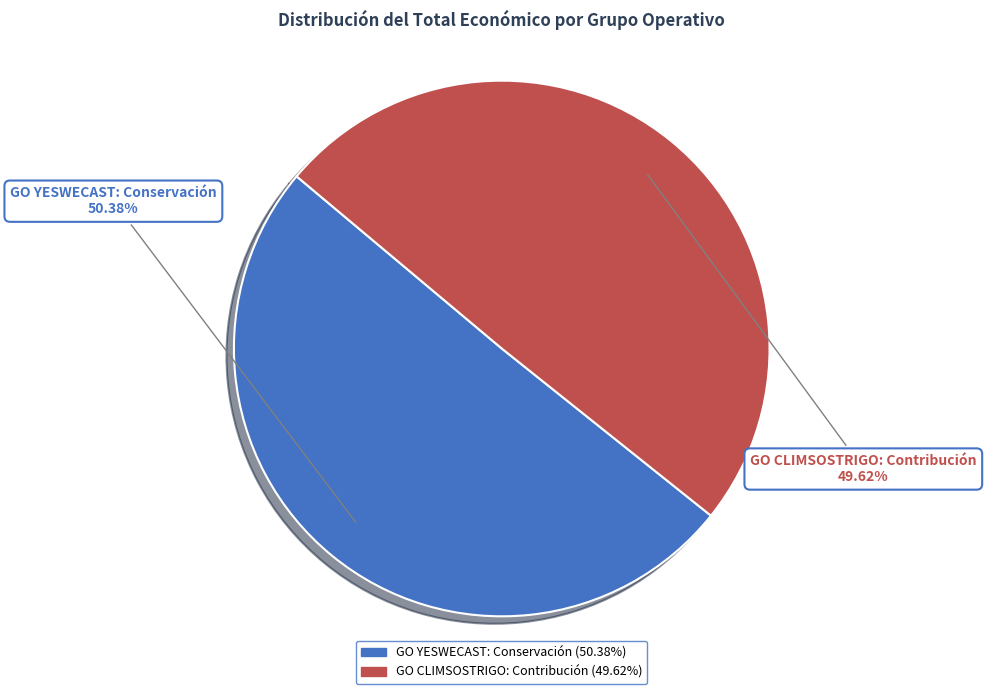

Which slice is the largest?

GO YESWECAST: Conservación